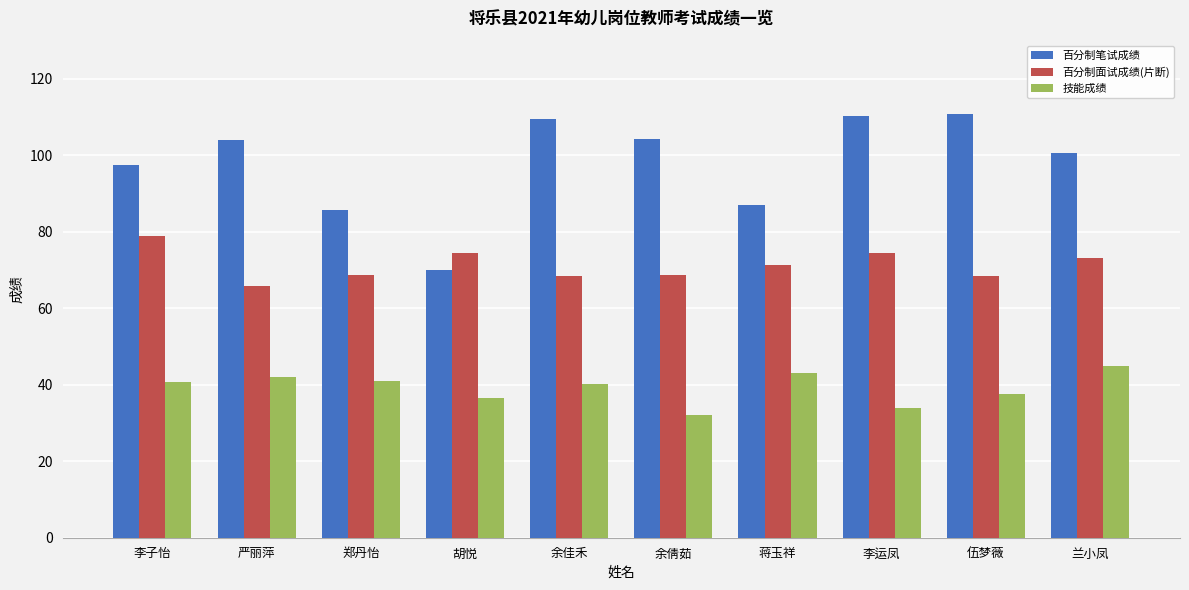

What is the maximum value shown in the chart?

110.9